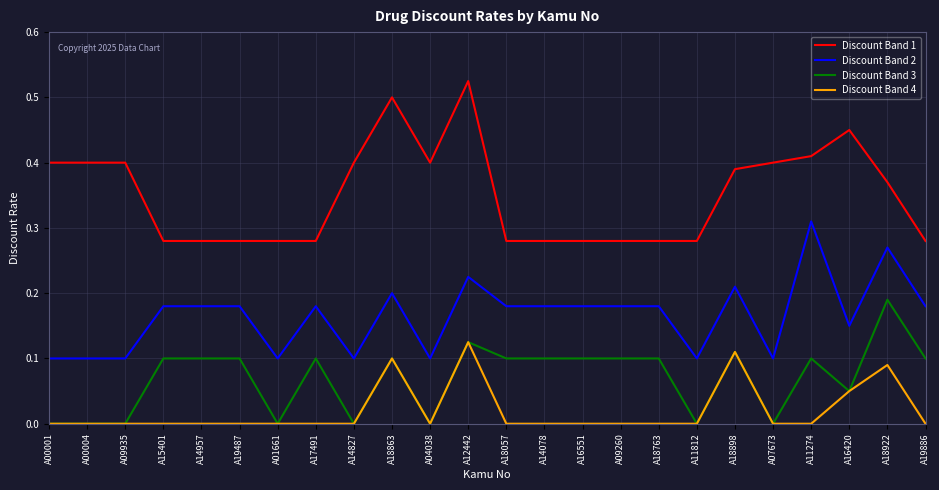

Which series changed the most between A12442 and A19886?

Discount Band 1